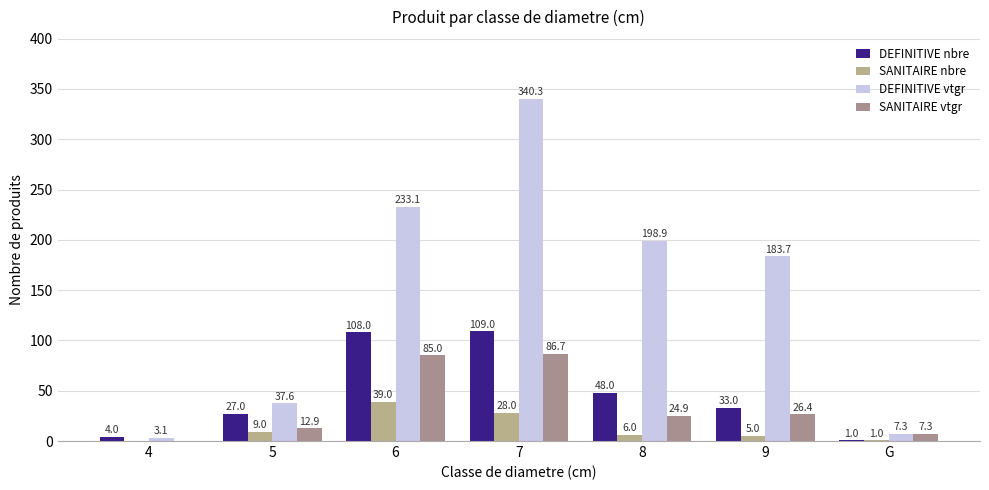

Count the number of categories in the chart.

7